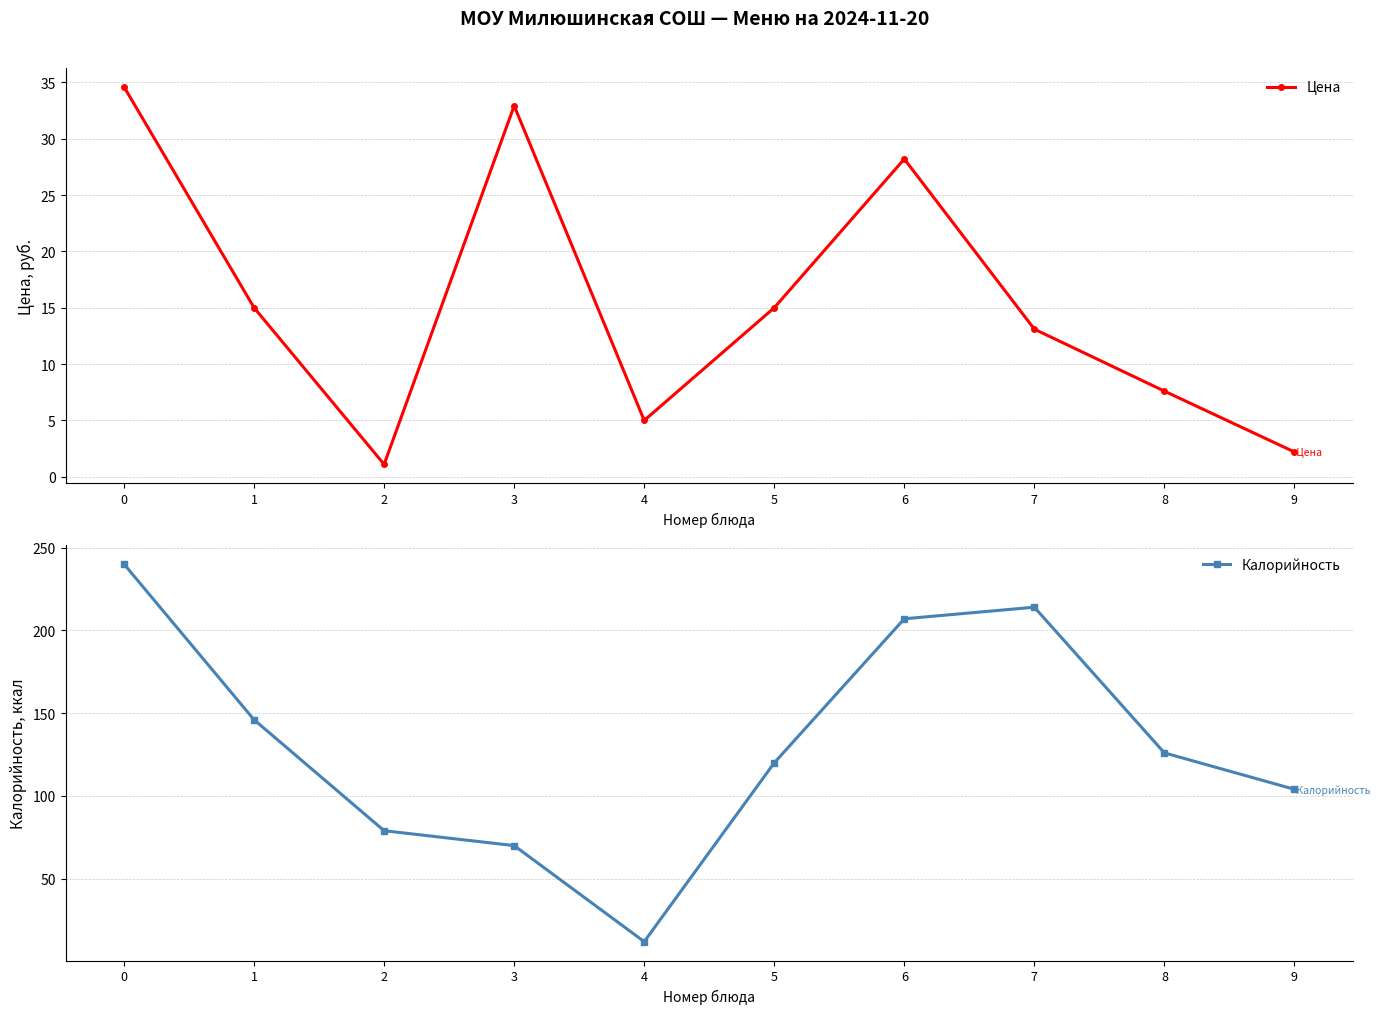

Is the value of Цена at 0 greater than the value of Калорийность at 2?

No